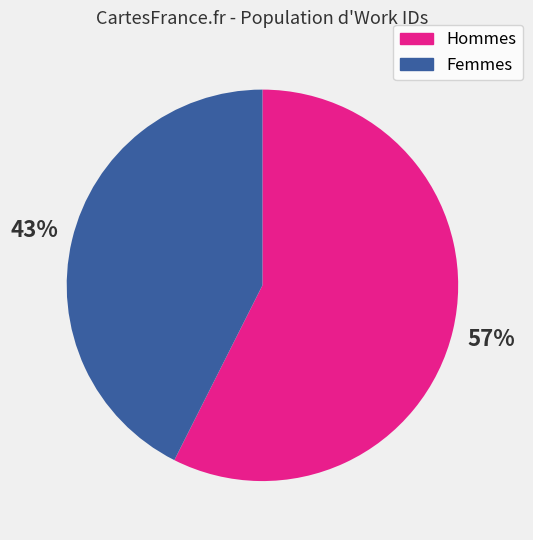

Which slice is the smallest?

Femmes